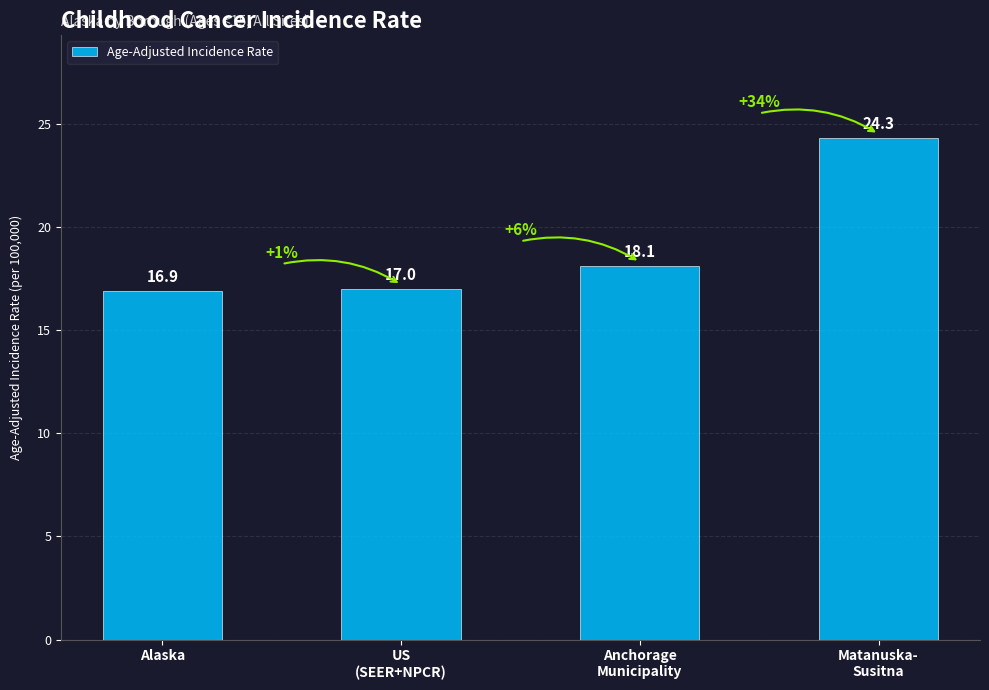

What is the label of the 3rd bar from the left?

Anchorage
Municipality